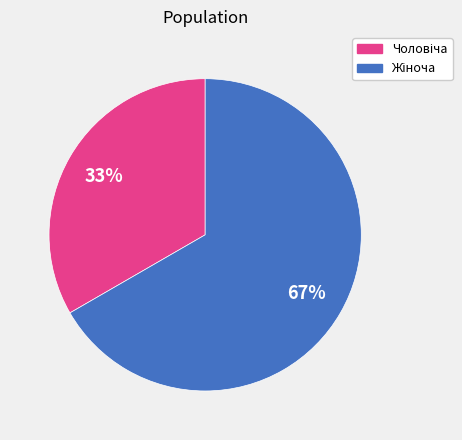

Does any single category account for the majority?

Yes